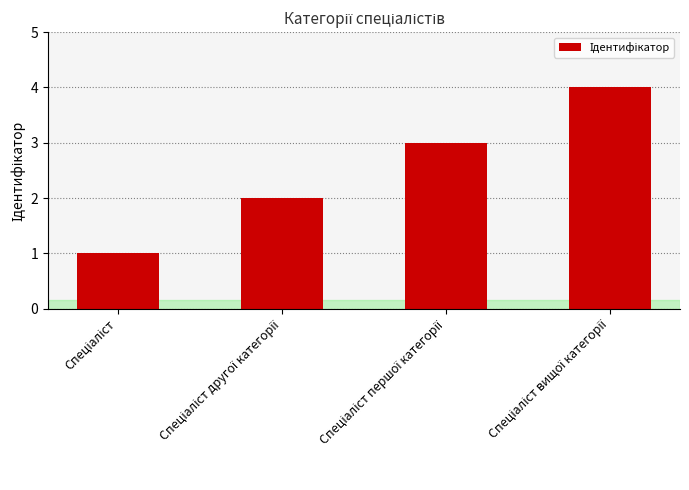

What is the difference between the maximum and minimum values?

3